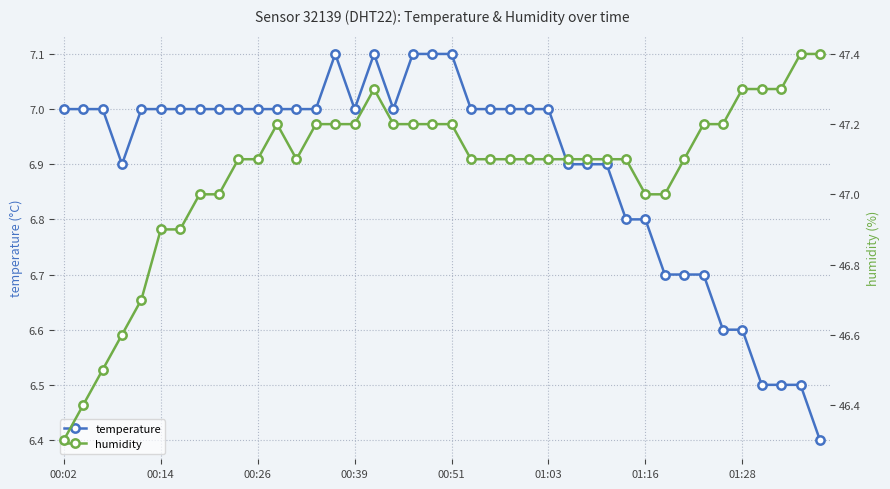

Rank the series by their average value, from lowest to highest.

temperature, humidity